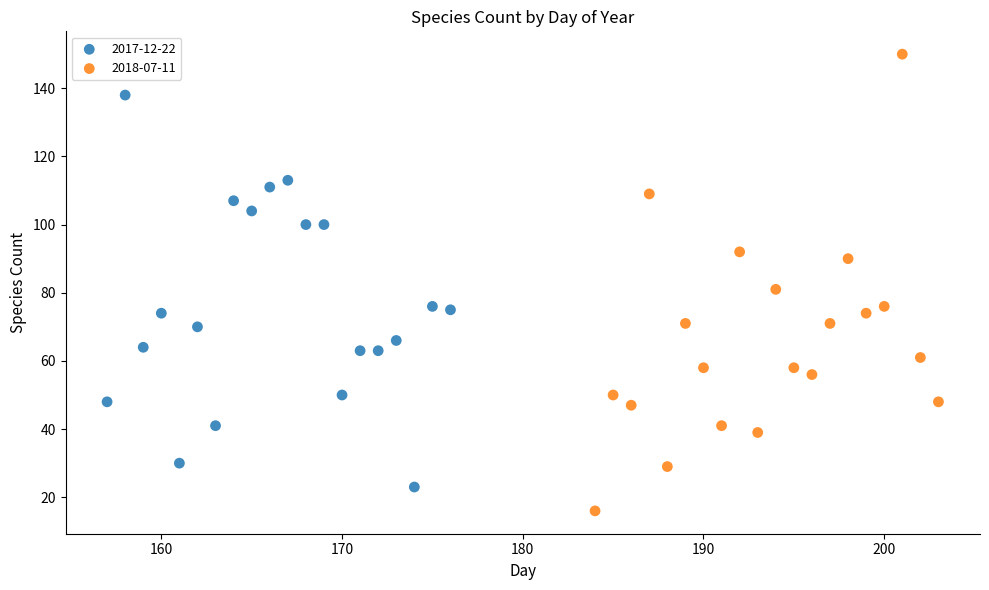

Which series has the largest Y range (max minus min)?

2018-07-11